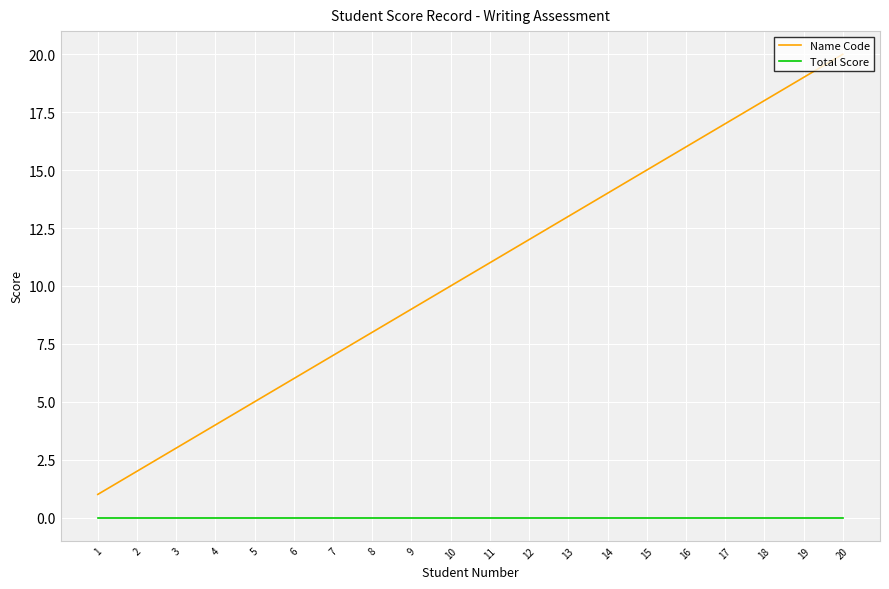

What is the difference between the highest and lowest values at 12?

12